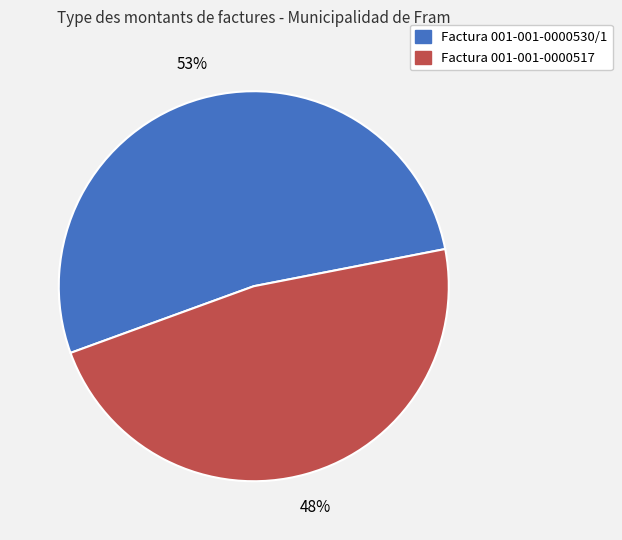

Is there any slice that represents more than half of the pie?

Yes